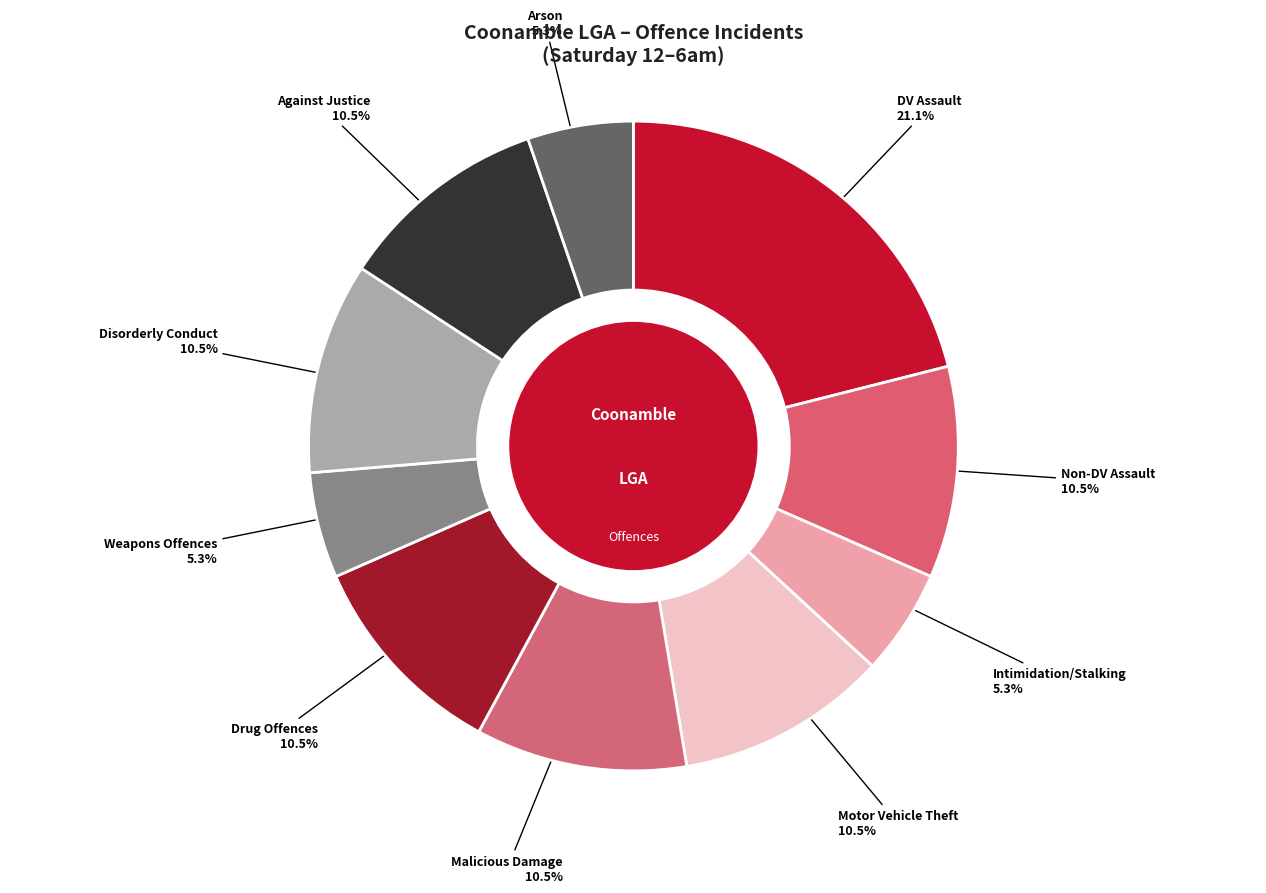

What percentage is NOT represented by DV Assault?

78.9%